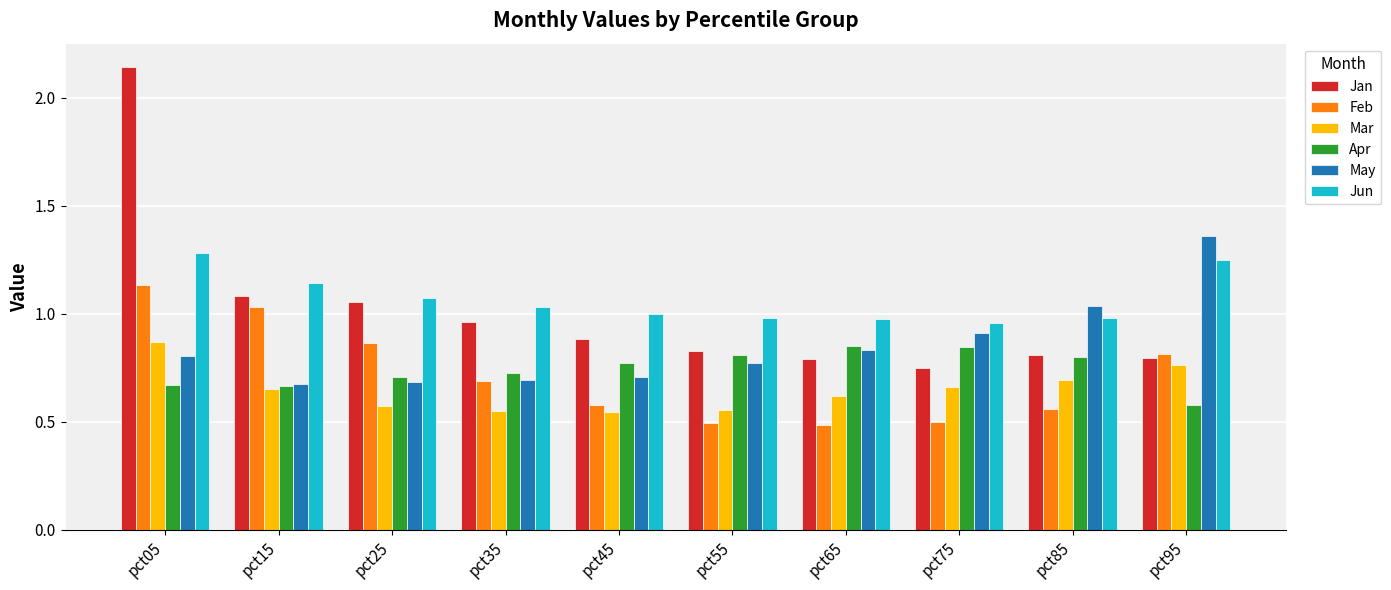

The value of Feb at pct25 is 0.2. True or false?

False